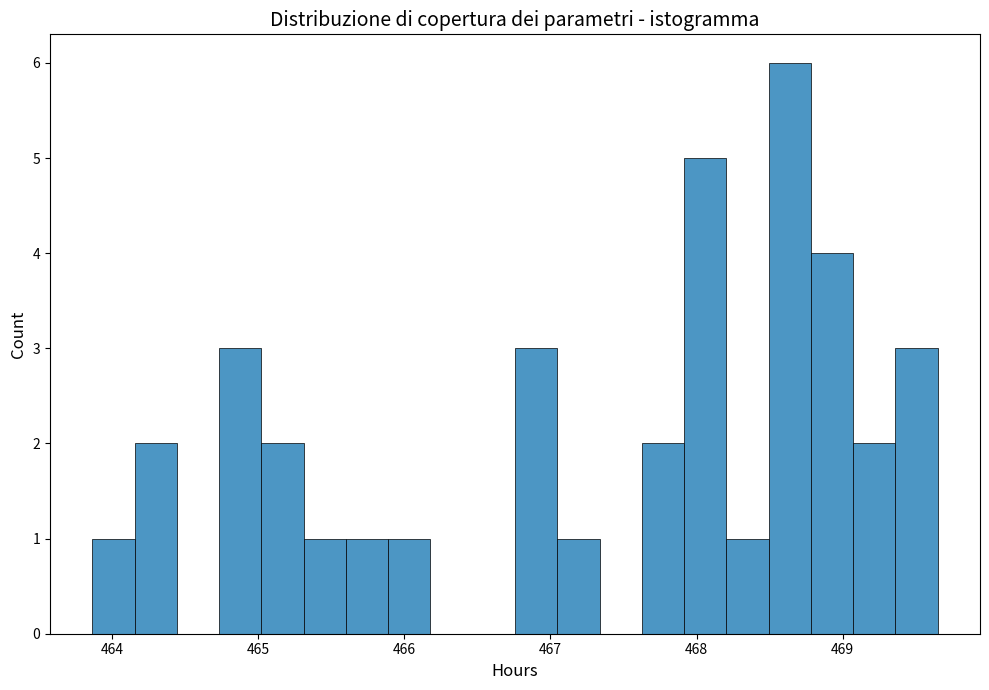

Read against the x-axis, roughly where is the centre of the tallest bar?

468.6